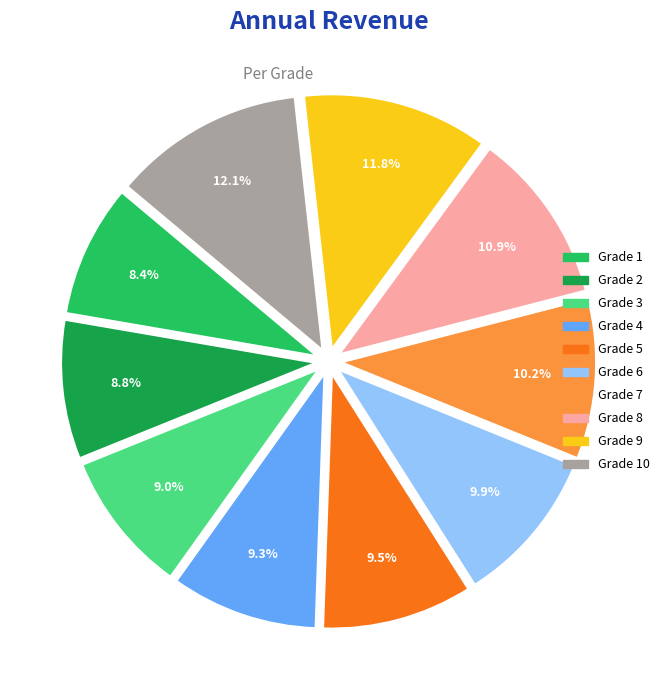

Is there any slice that represents more than half of the pie?

No